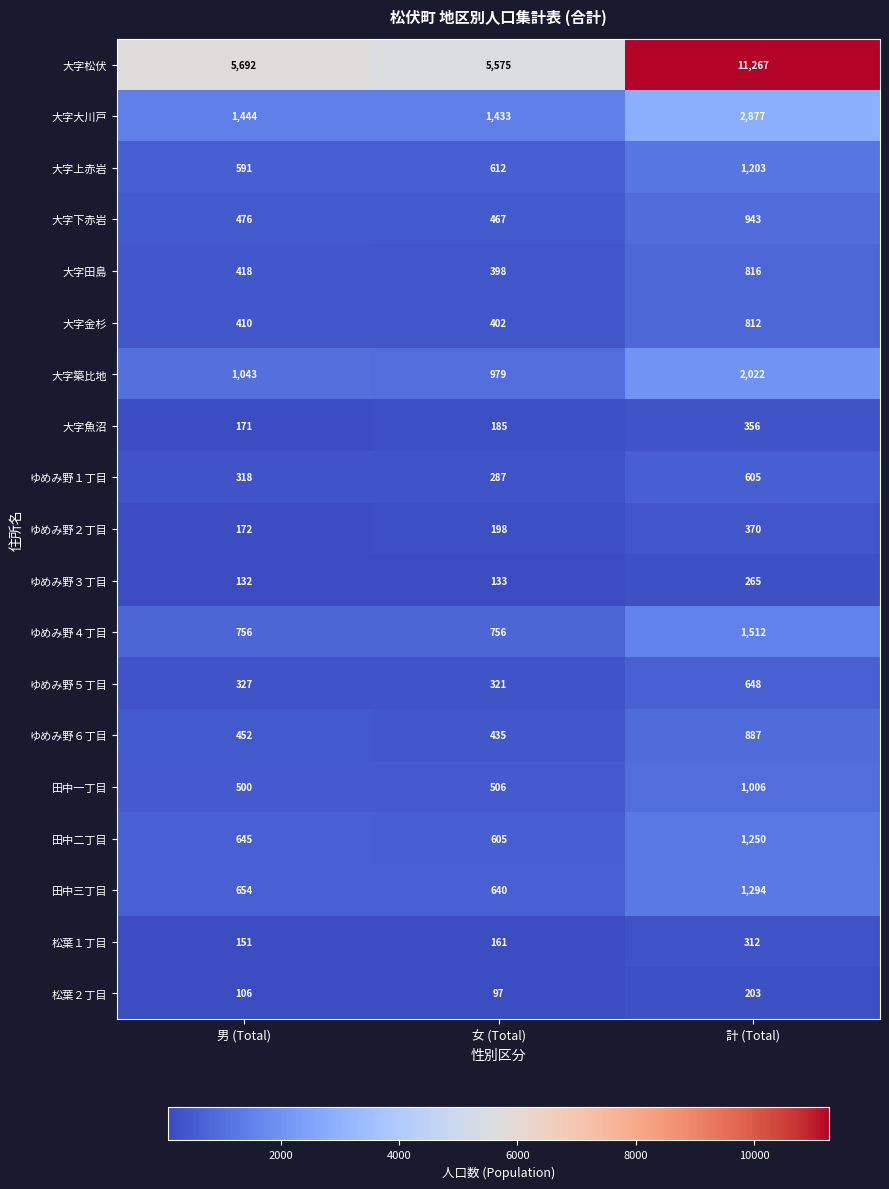

At which category is the sum across all series the highest?

計 (Total)